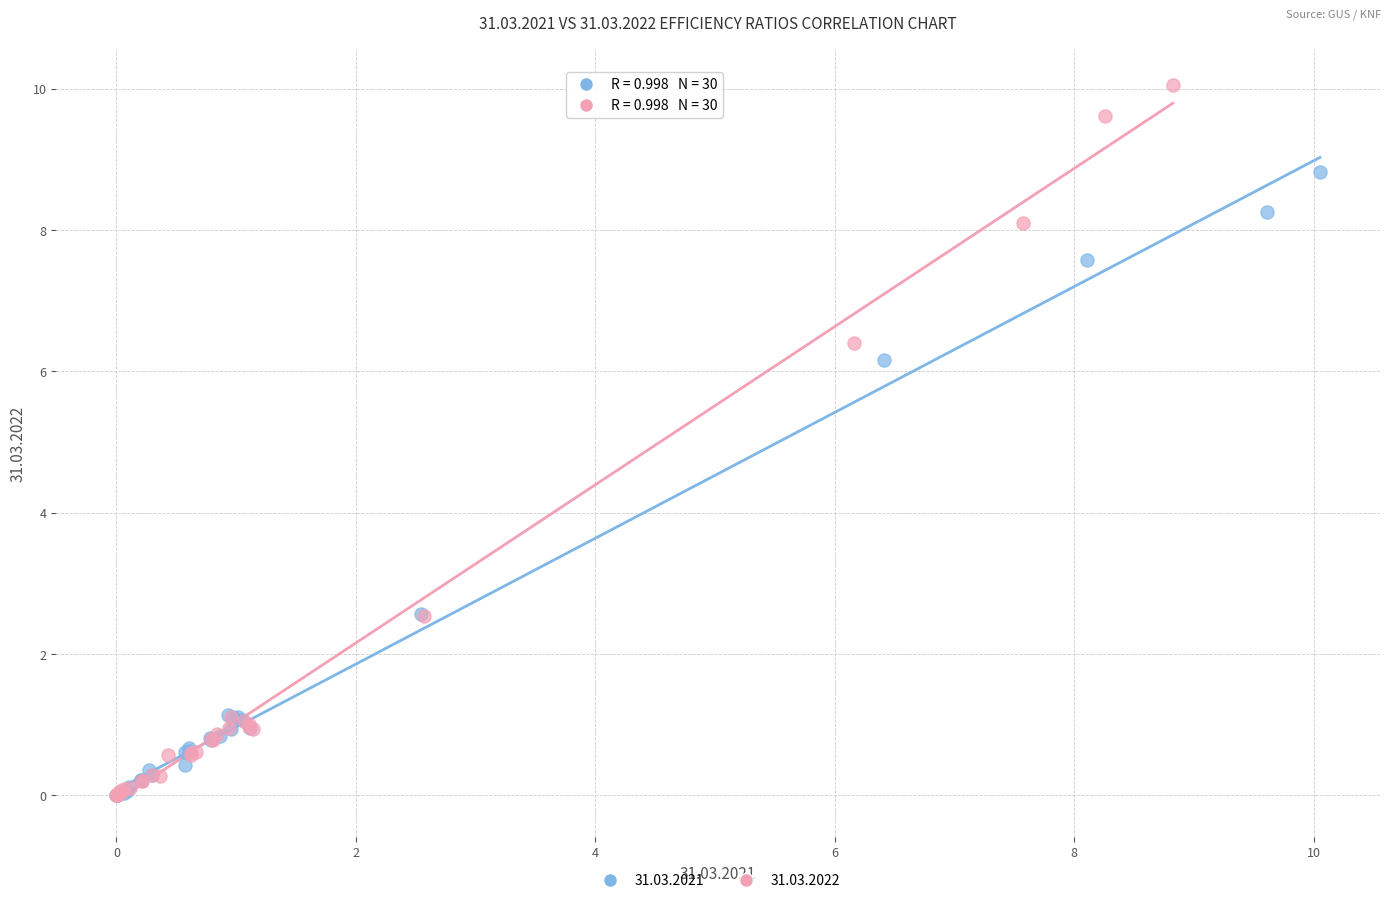

Which series has the widest spread of Y values?

31.03.2022